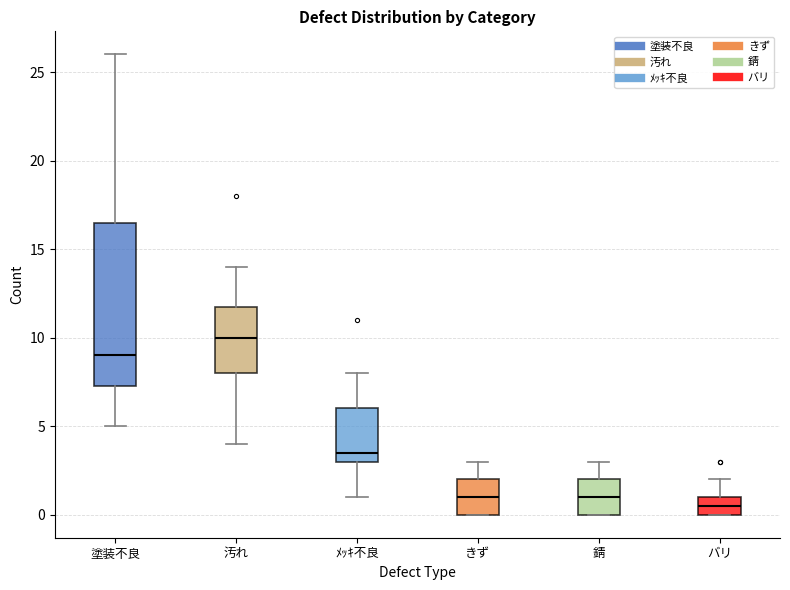

Where is the upper edge of the box for 汚れ on the y-axis? The values are not printed on the chart, so give them approximately, as read against the axis.

12.0